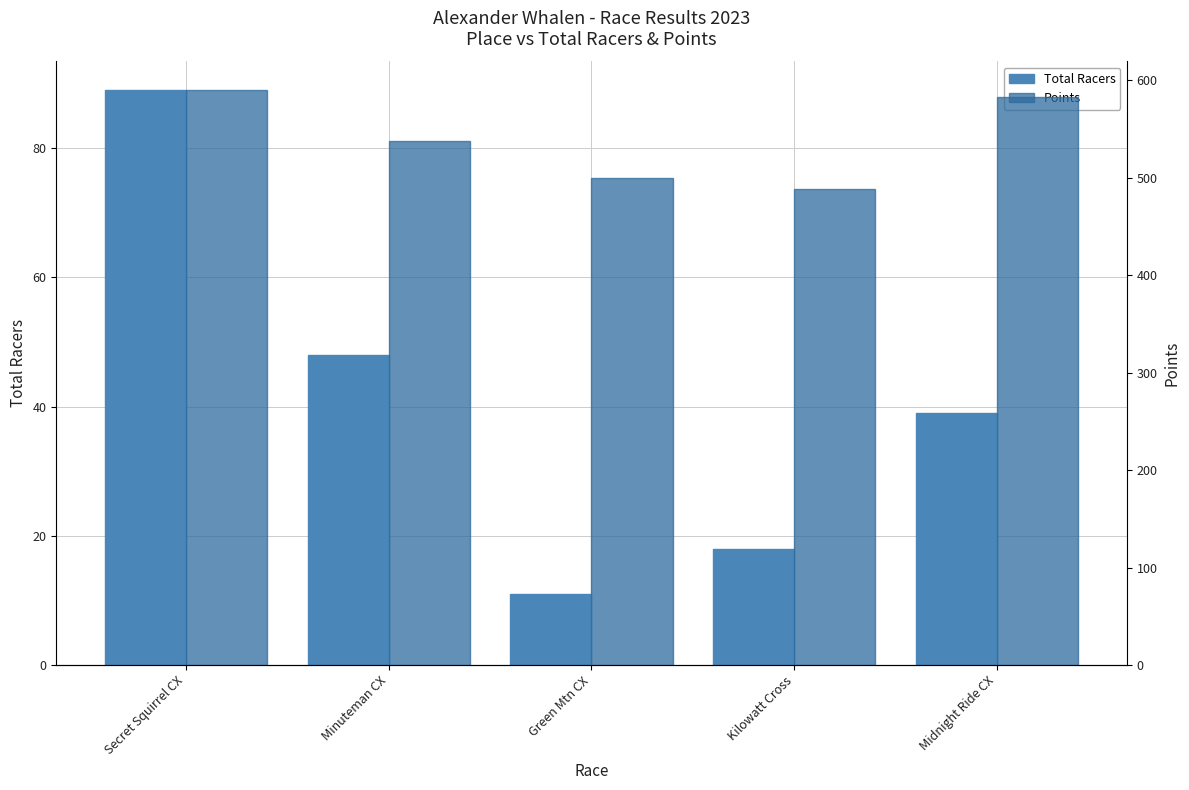

Are the bars horizontal?

No